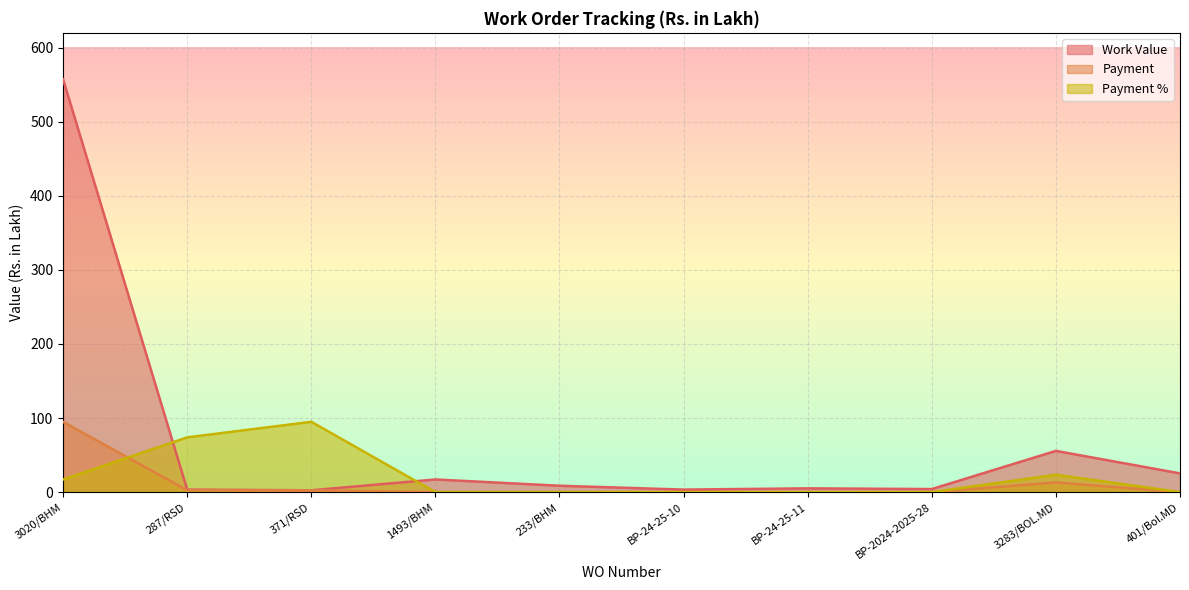

The value of Work Value at 287/RSD is 3.4. True or false?

True